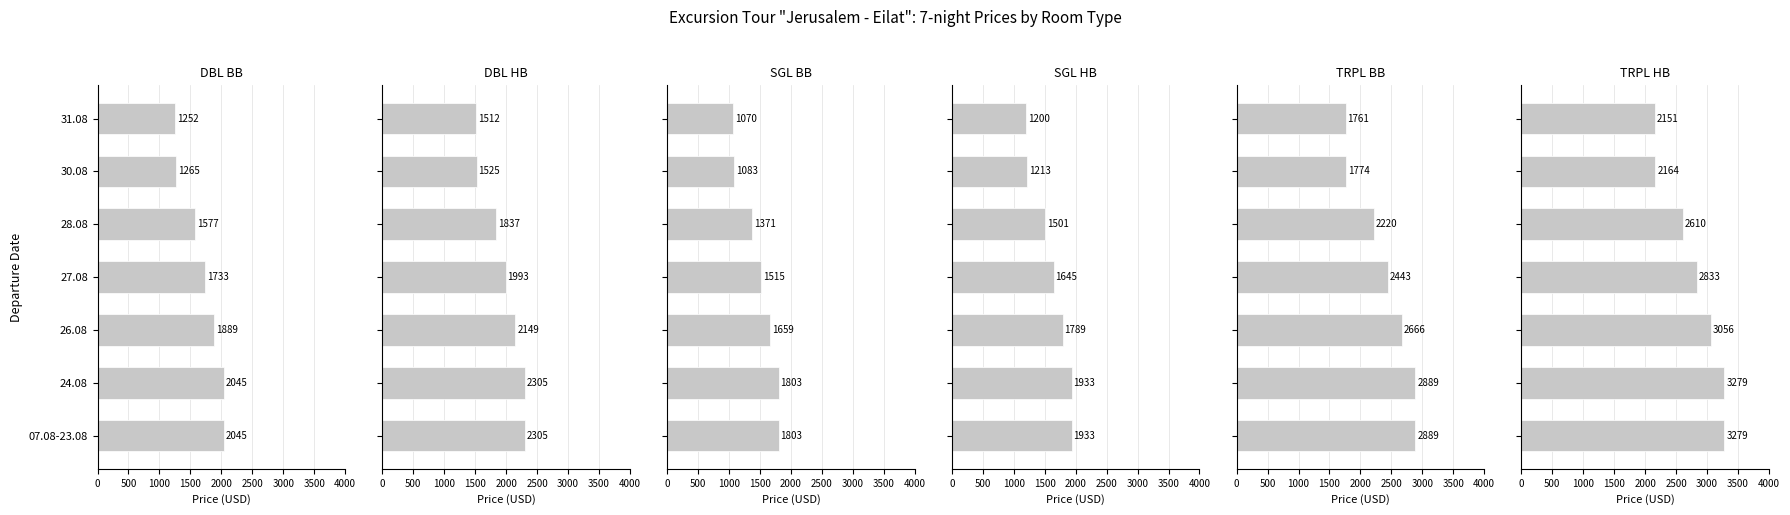

Is the value of TRPL BB at 28.08 greater than the value of DBL BB at 28.08?

Yes